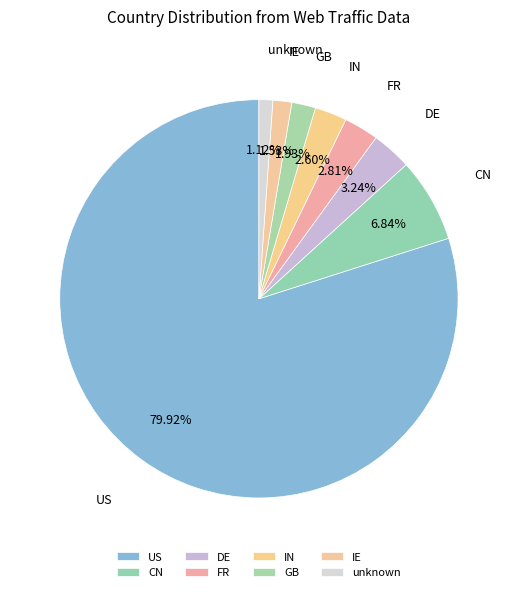

The FR slice represents 3% of the pie. True or false?

True